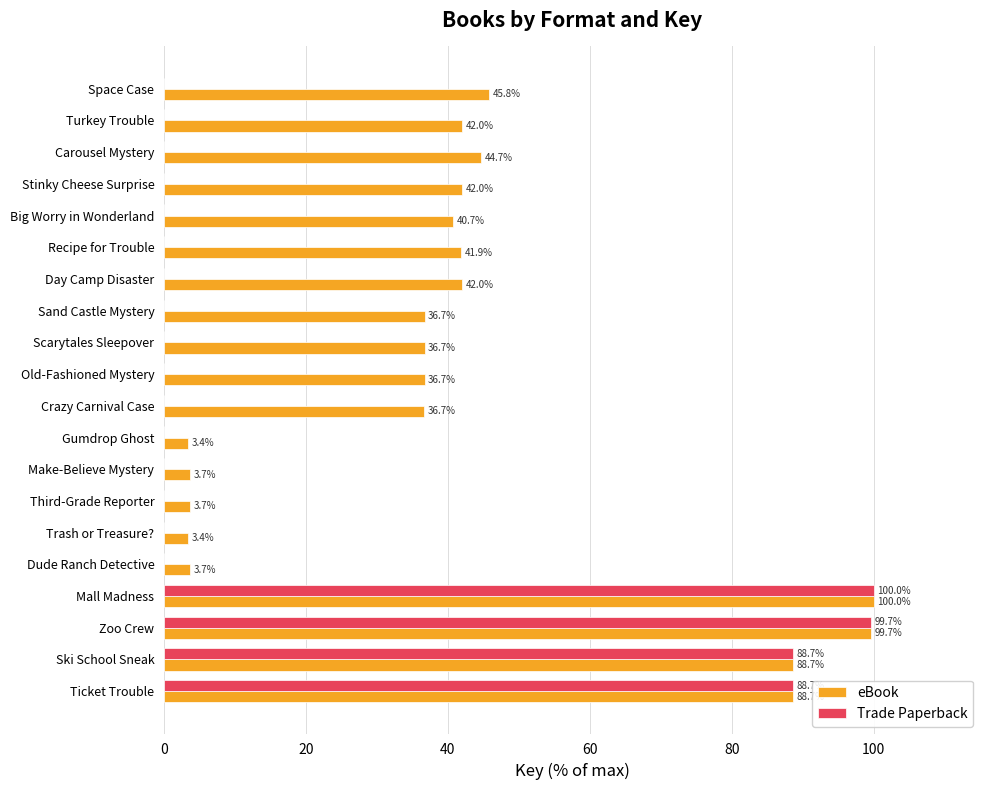

What is the total value across all series at Old-Fashioned Mystery?

36.7